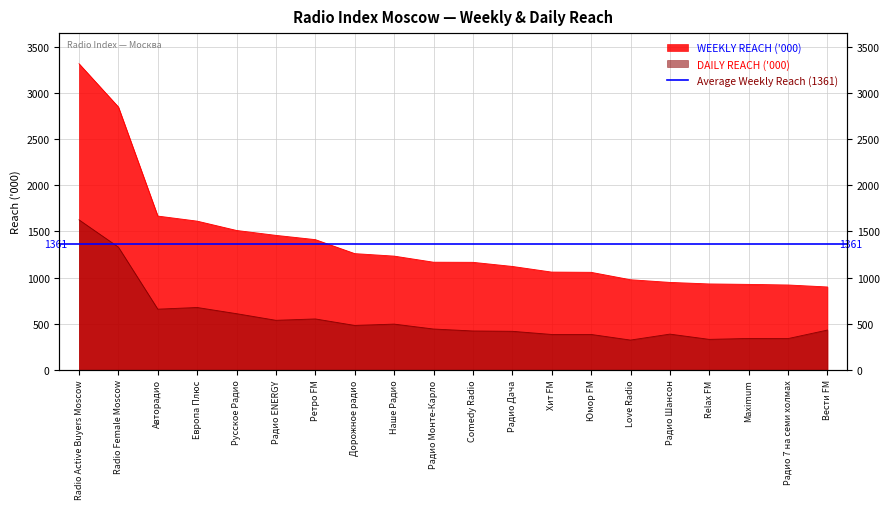

What is the highest value of the WEEKLY REACH ('000) series?

3321.7